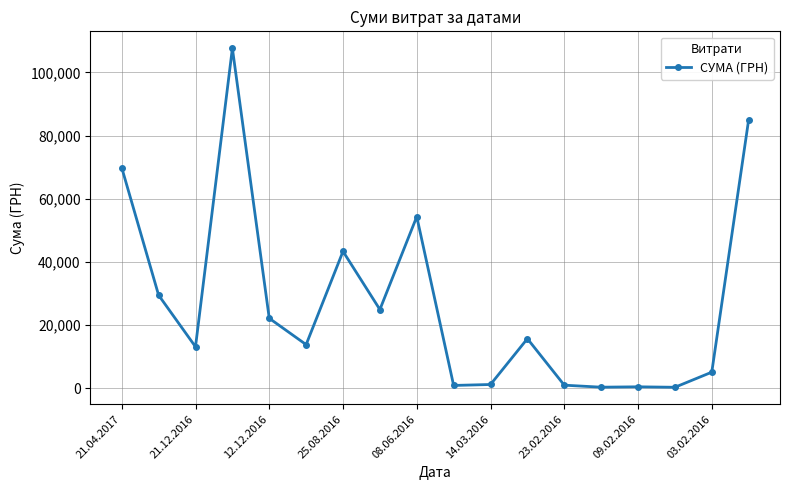

True or false: there are more than 0 points higher than both neighbors.

True